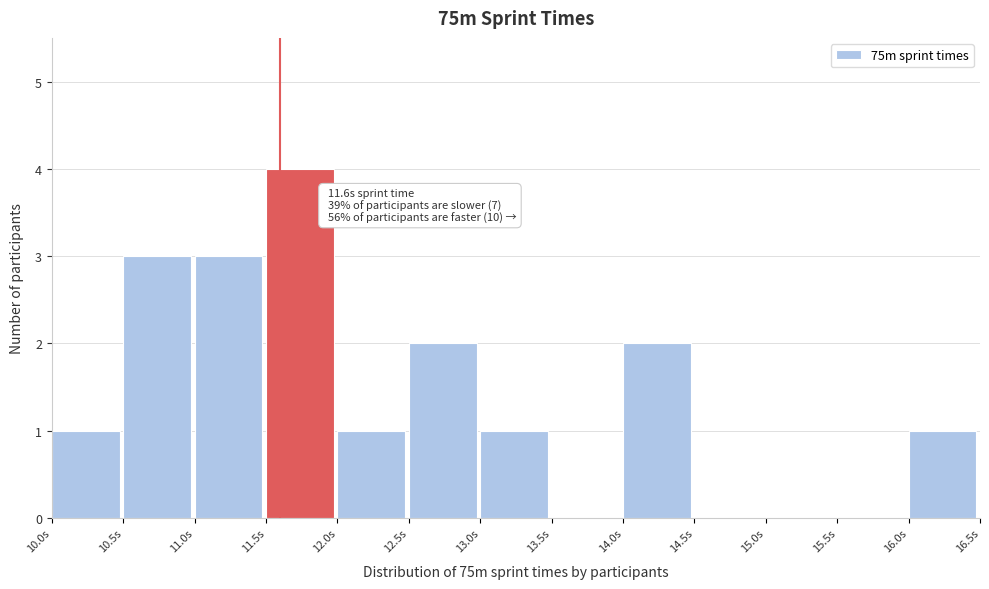

Over which range of the x-axis is the bar tallest?

11.5 to 12.0